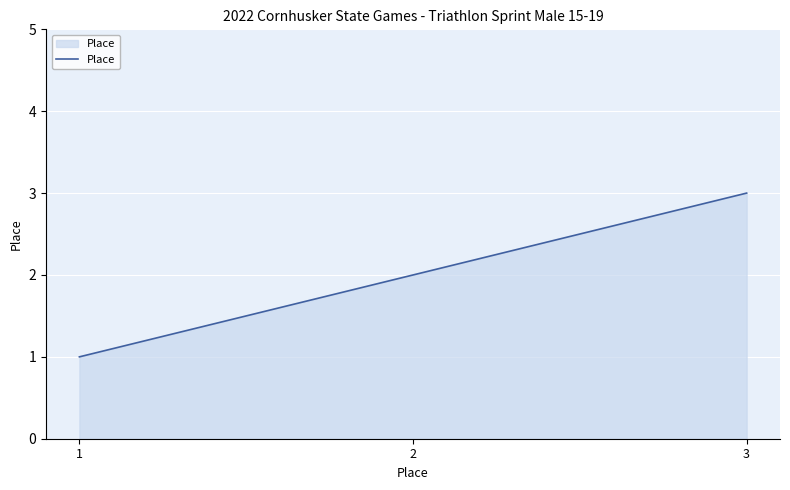

List the labels in order of value, smallest first.

1, 2, 3